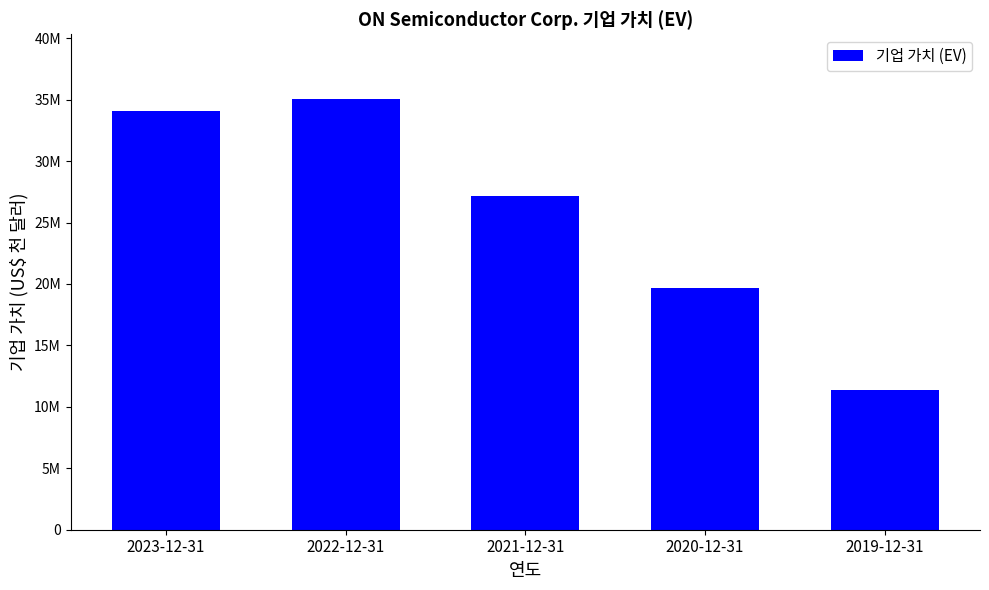

Are the bars horizontal?

No